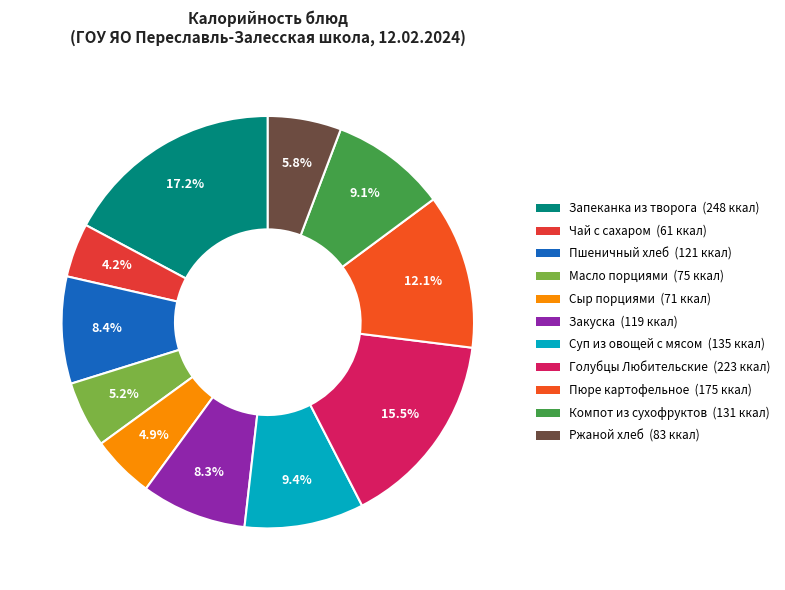

What is the change in value from Сыр порциями to Закуска?

+48